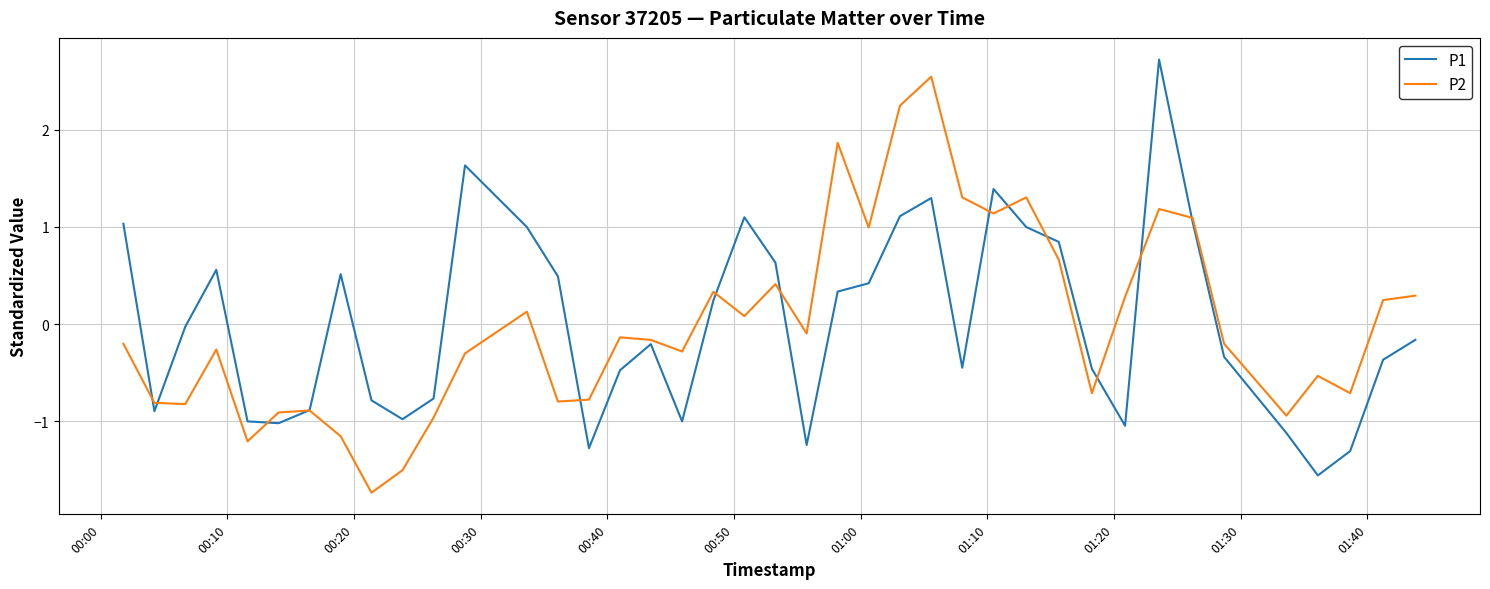

What is the difference between the second highest and second lowest values in the P1 series?

2.9